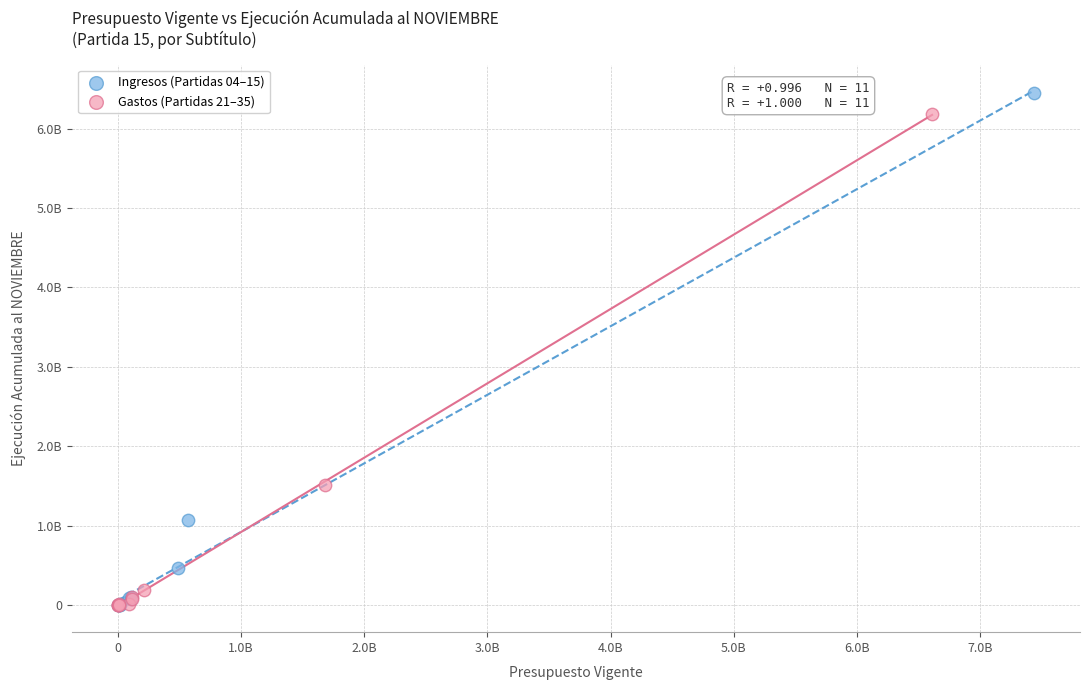

What are all the series names shown in the legend?

Ingresos (Partidas 04–15), Gastos (Partidas 21–35)